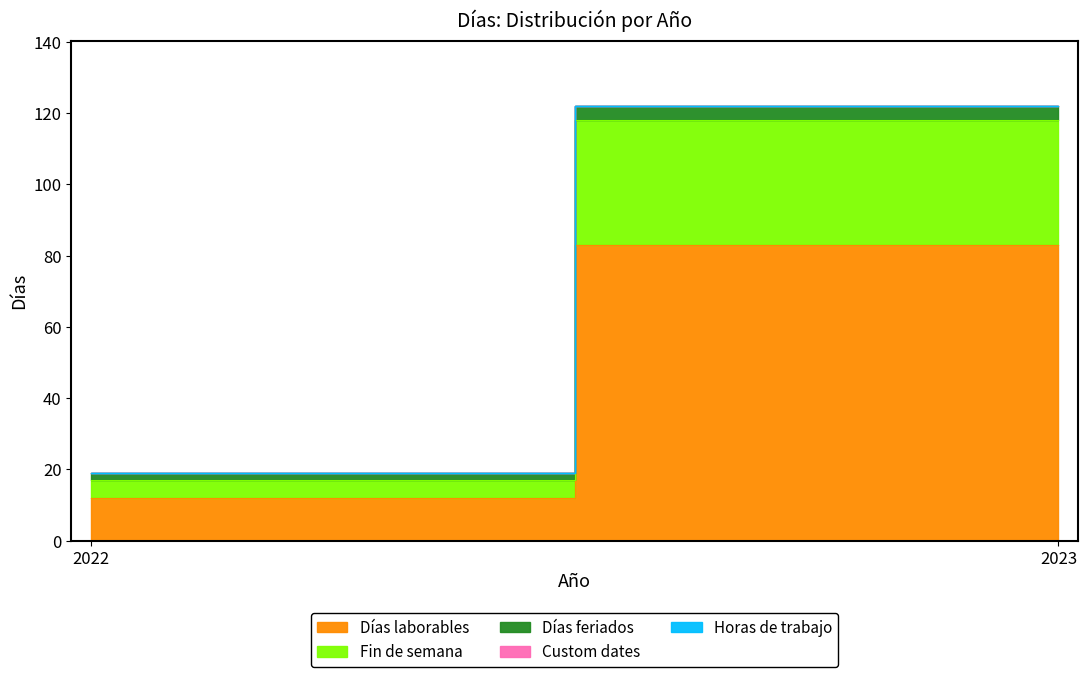

Reading left to right, extract all data points from this chart.

Días laborables: 12	83
Fin de semana: 5	35
Días feriados: 2	4
Custom dates: 0	0
Horas de trabajo: 0	0